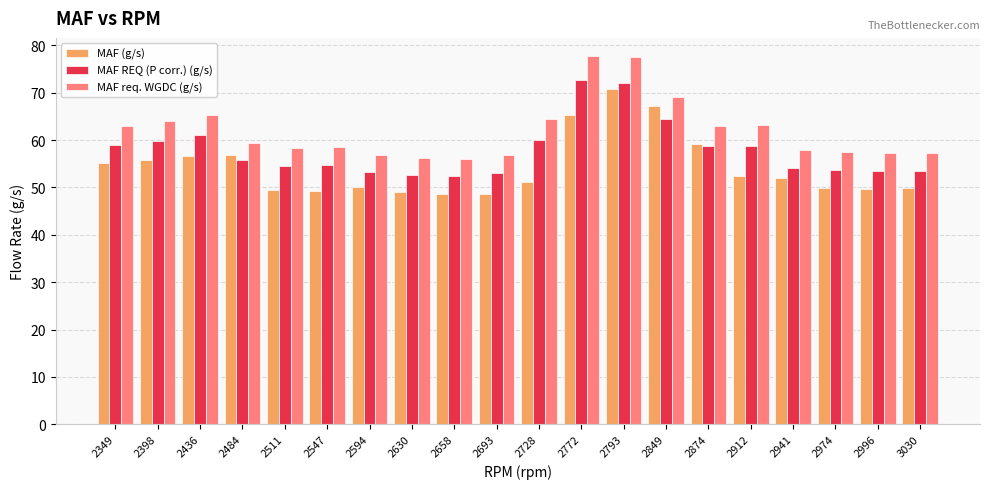

At which label does MAF (g/s) reach its peak?

2793